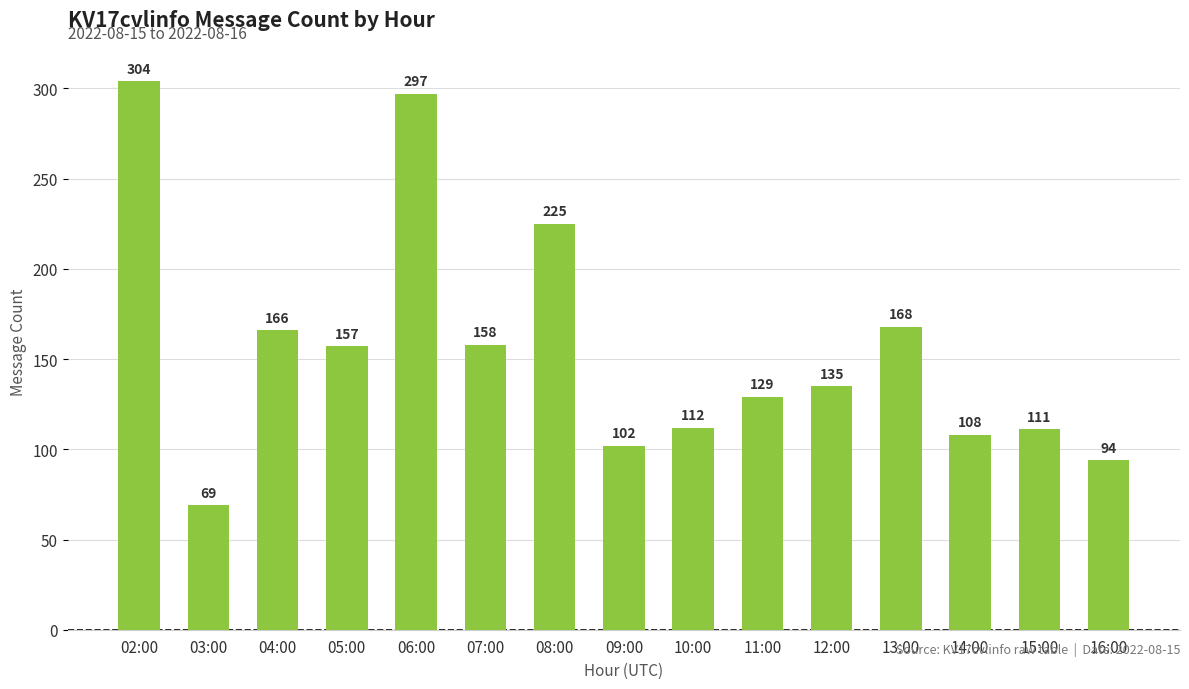

Reading left to right, extract all data points from this chart.

304	69	166	157	297	158	225	102	112	129	135	168	108	111	94